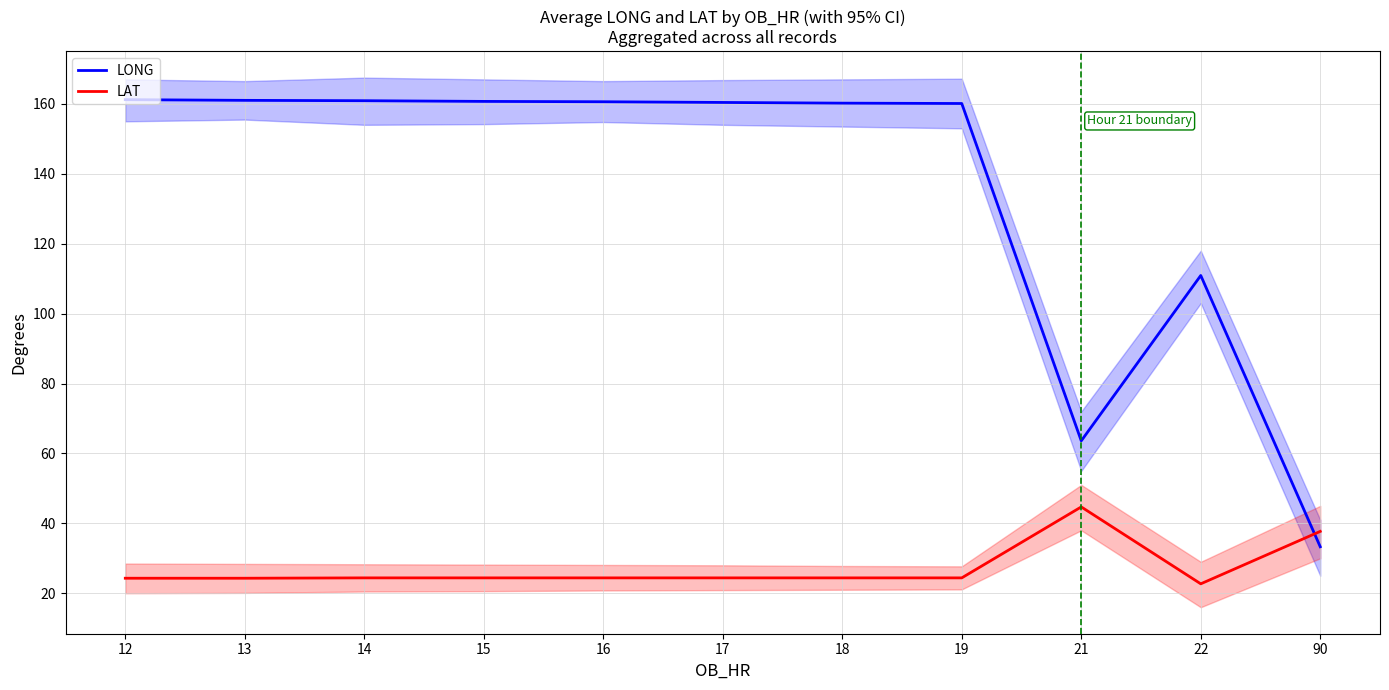

Between 19 and 22, which series saw the biggest shift?

LONG